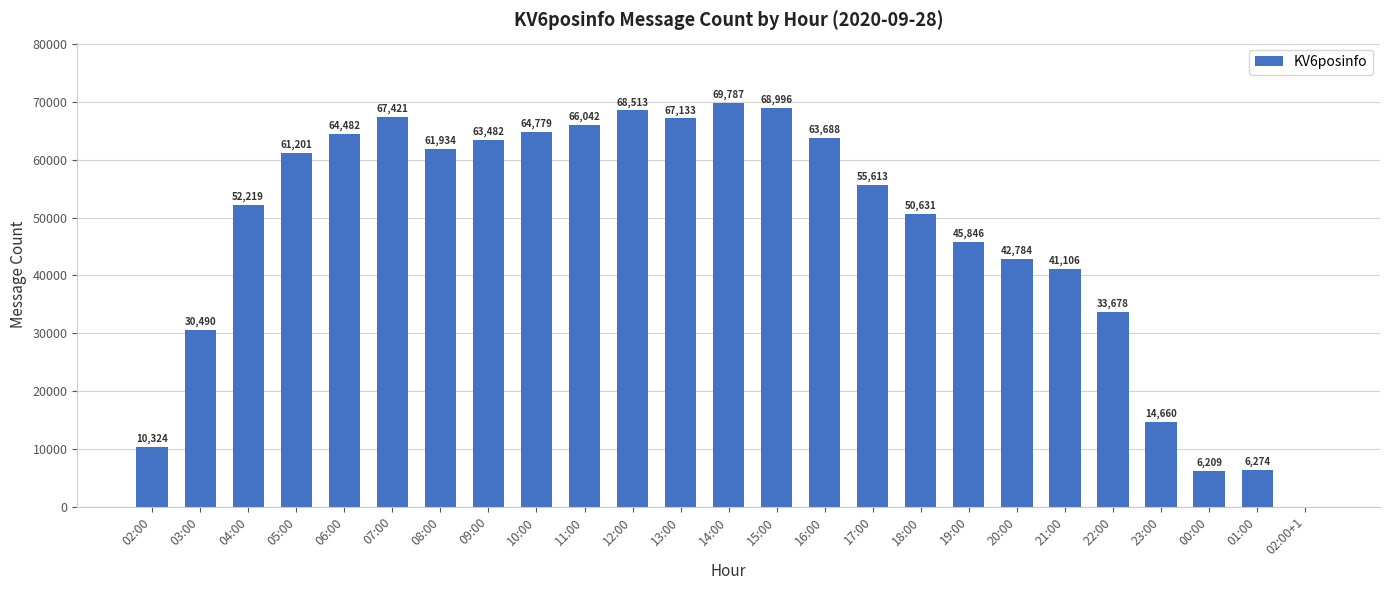

Is it true that the value at 08:00 is 61934?

True